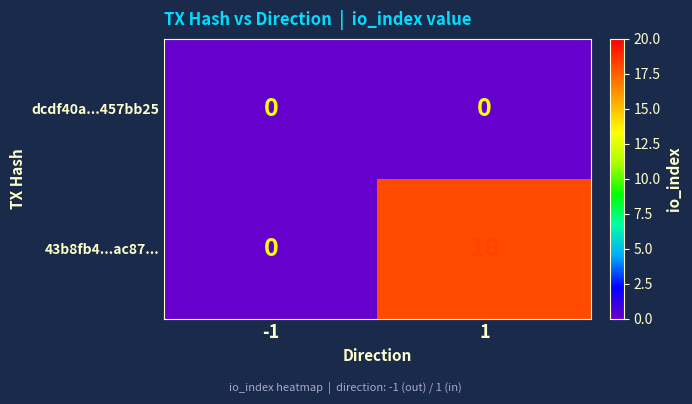

What is the sum of all 43b8fb4...ac87... values?

18